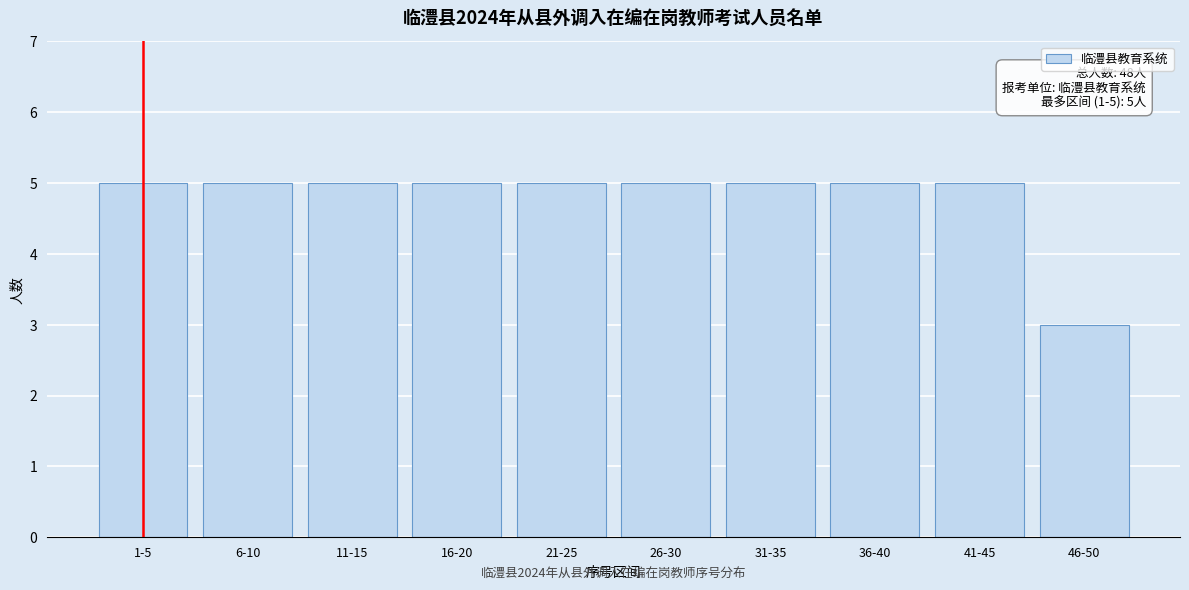

Reading left to right, list all the values displayed in this chart.

5	5	5	5	5	5	5	5	5	3